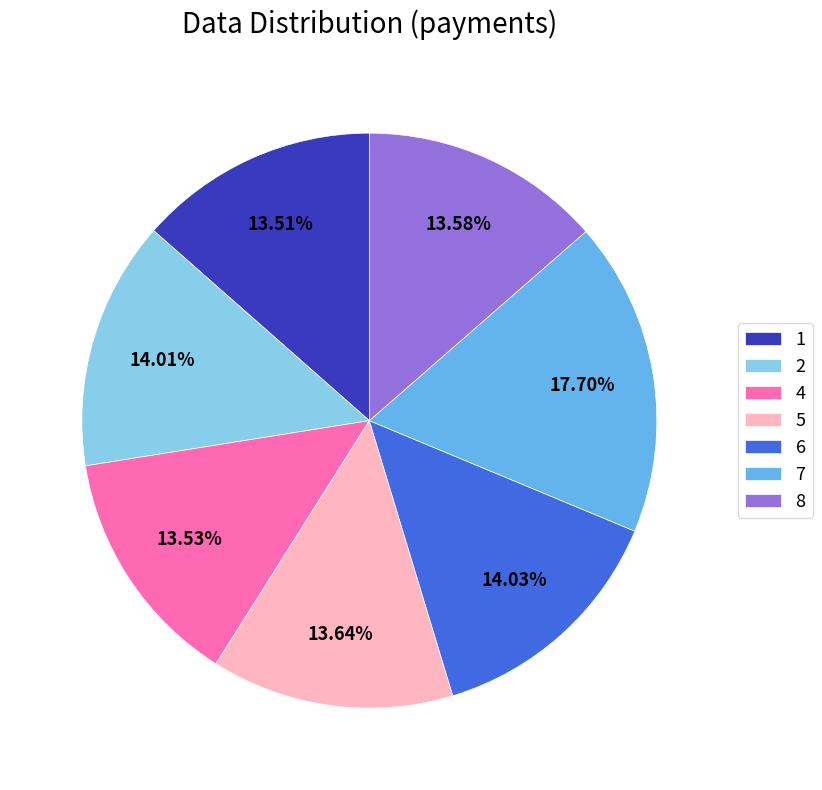

Approximately how many times larger is the value at 2 compared to 7?

0.8